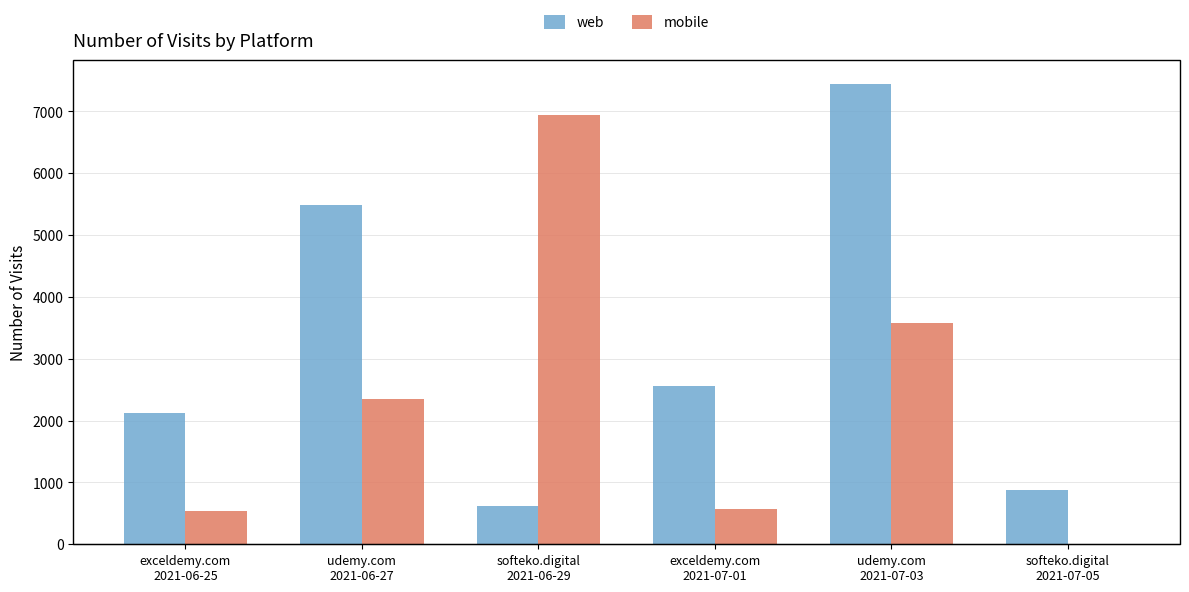

How many series are shown in this chart?

2